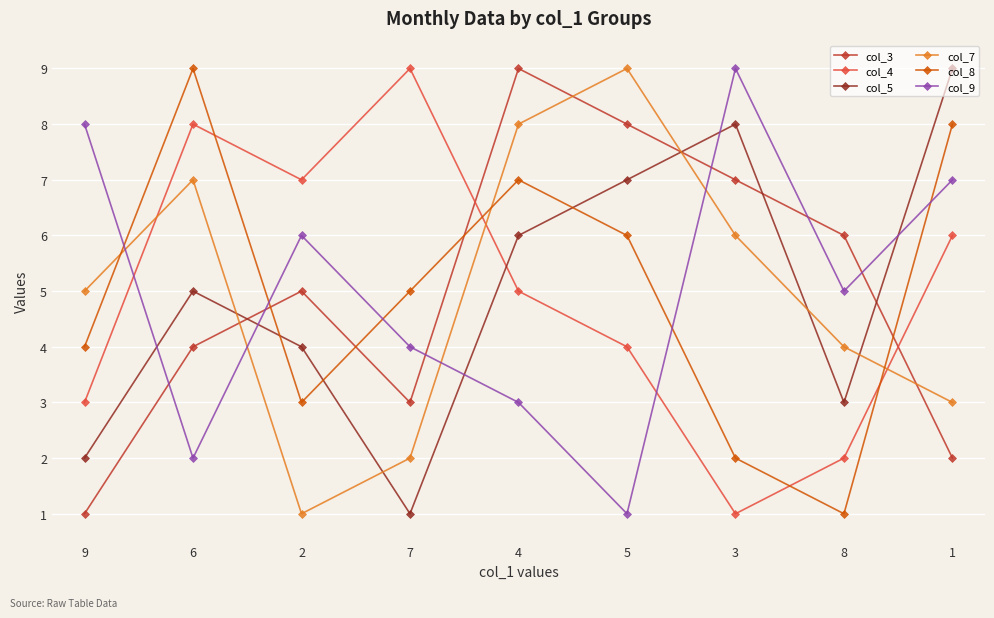

Is it true that col_8 equals 1 at 9?

False